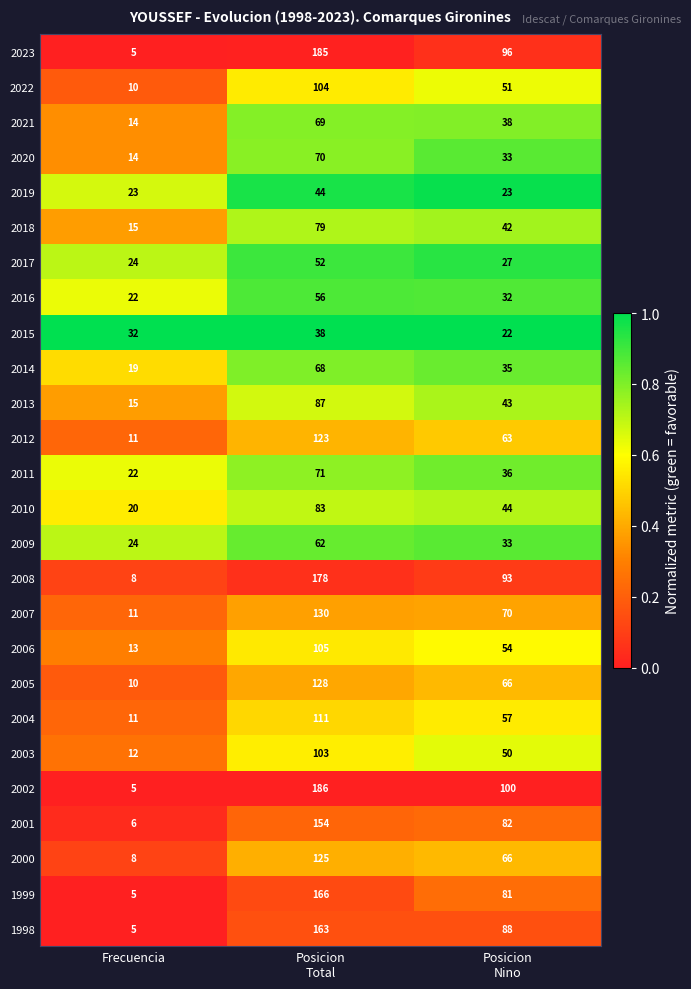

Which category has the lowest value across all series?

Frecuencia